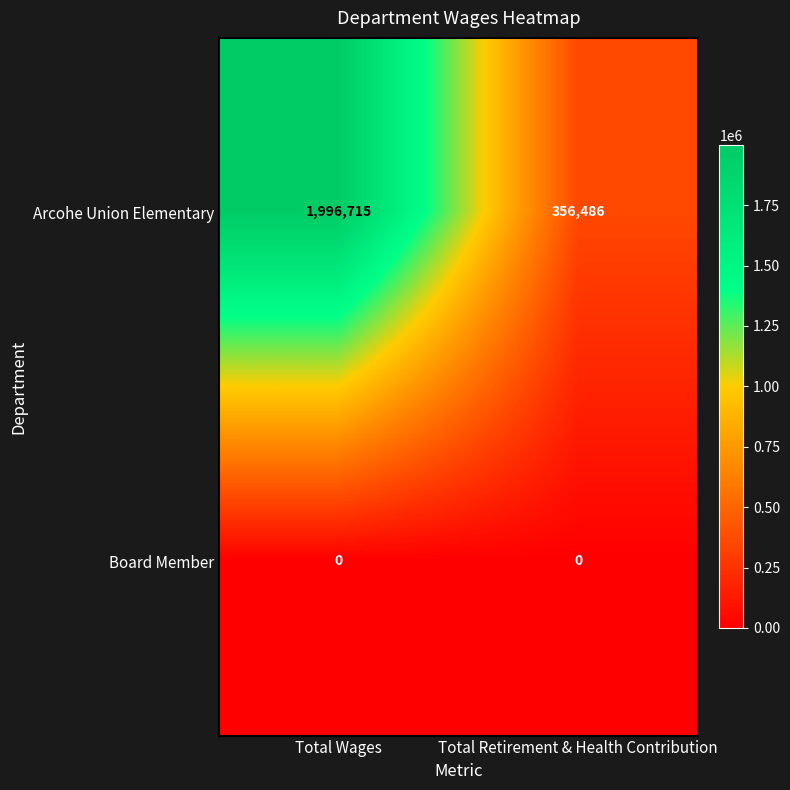

Which series has the widest spread of values?

Arcohe Union Elementary